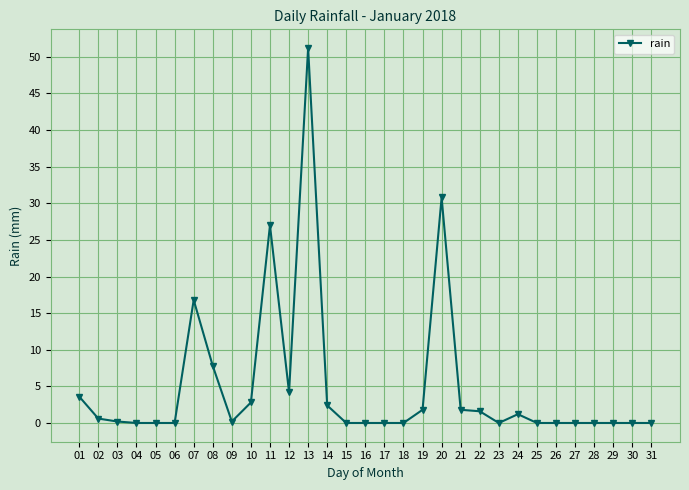

How many series are shown in this chart?

1